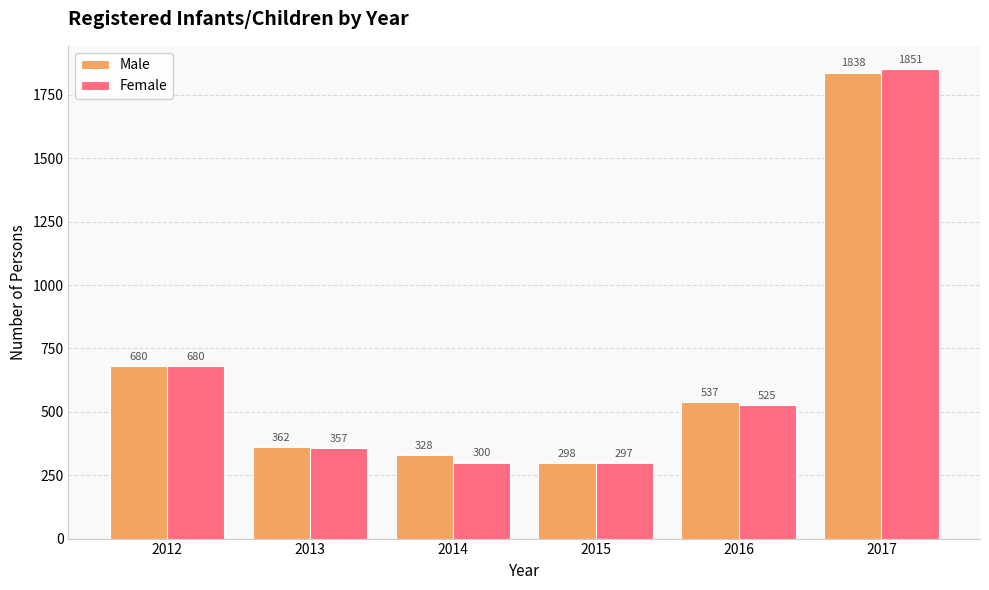

What is the minimum value for Female?

297